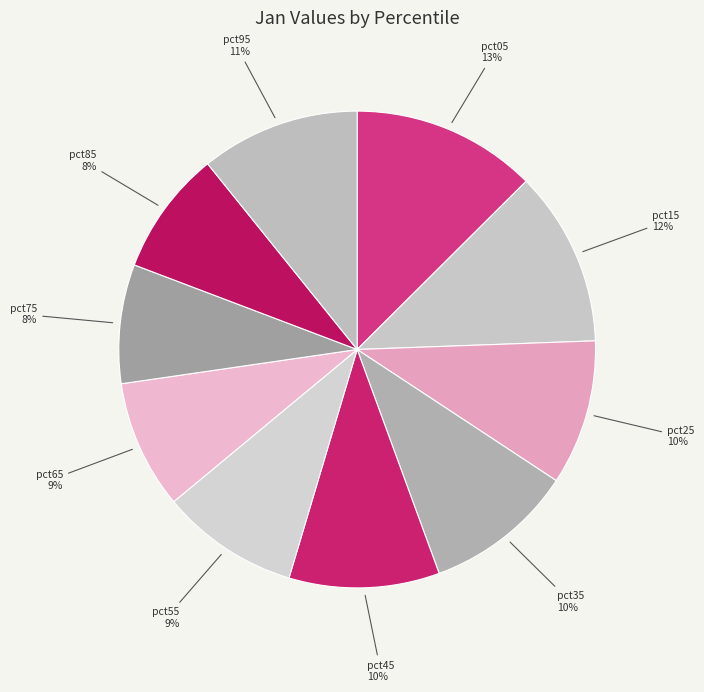

To the nearest percent, what portion does pct05 represent?

13%